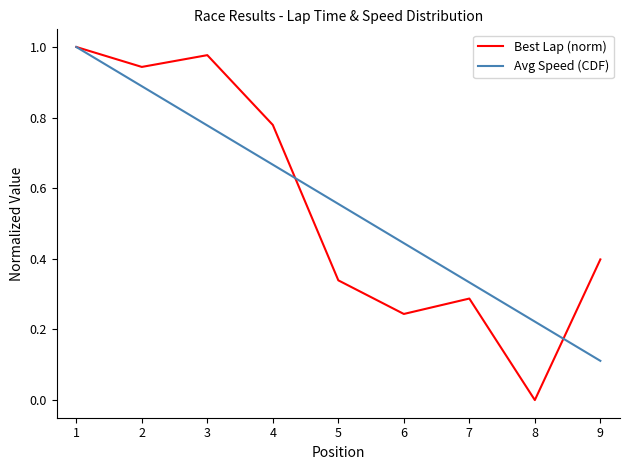

Which series changed the most between 2 and 9?

Avg Speed (CDF)